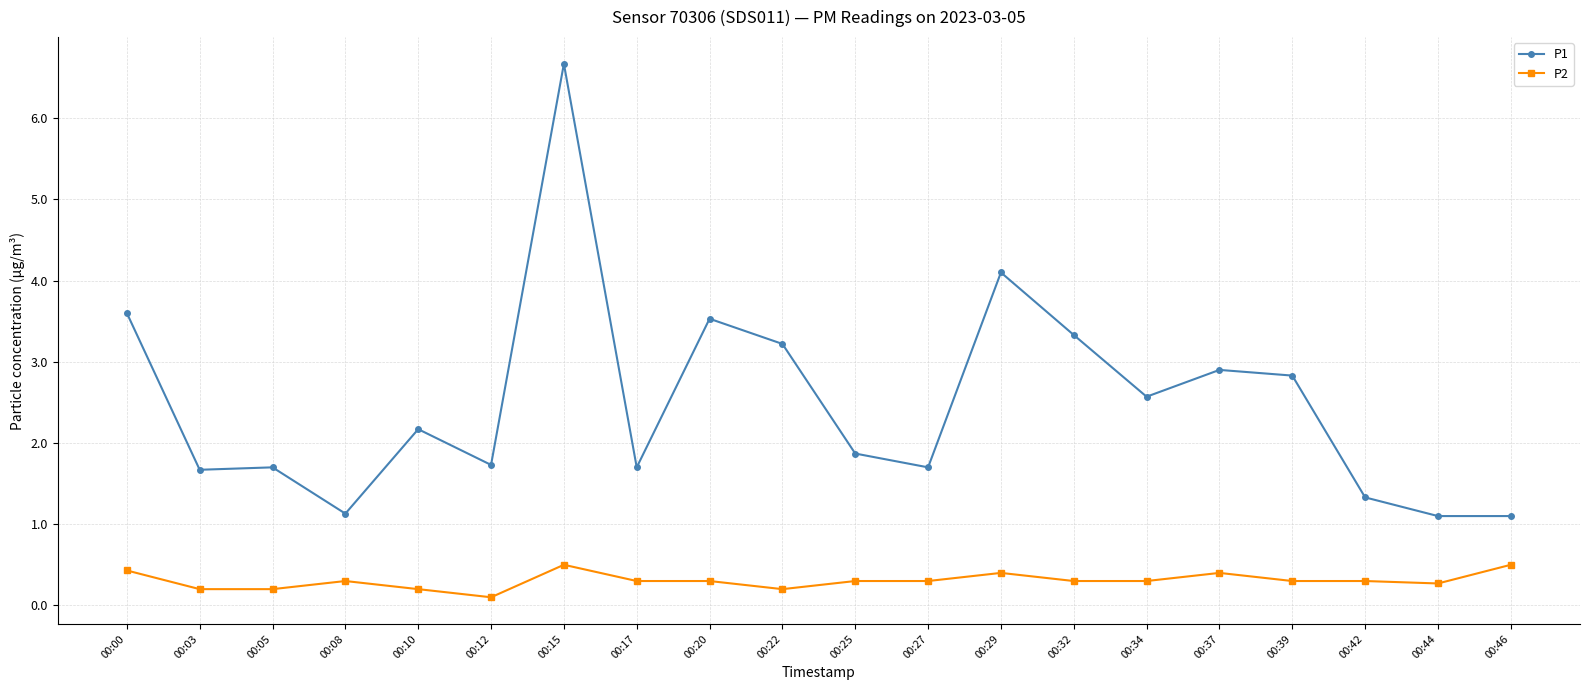

What is the value of the P1 point at the 11th from the left?

1.9